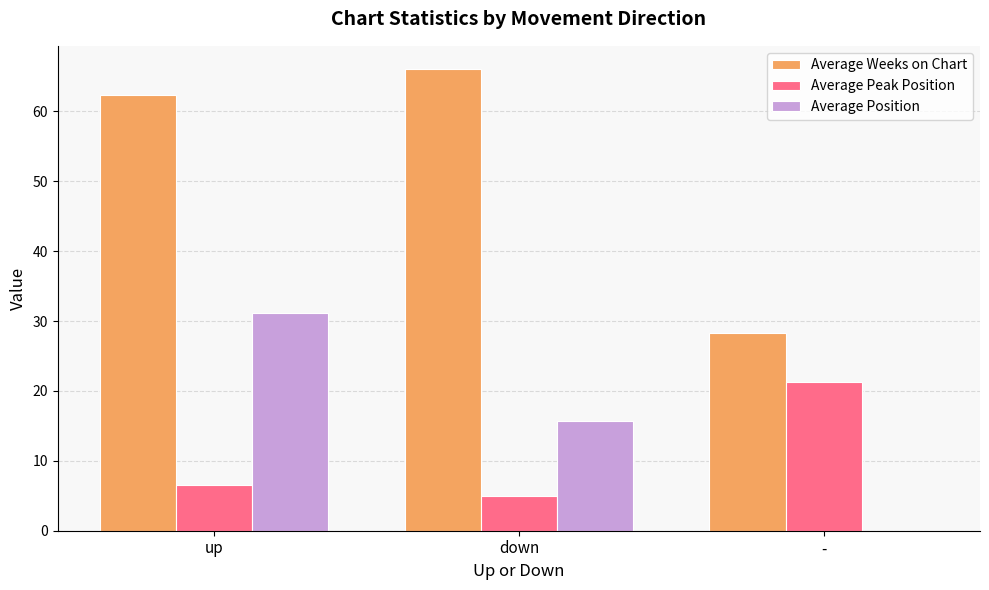

What is the total value across all series at up?

99.9